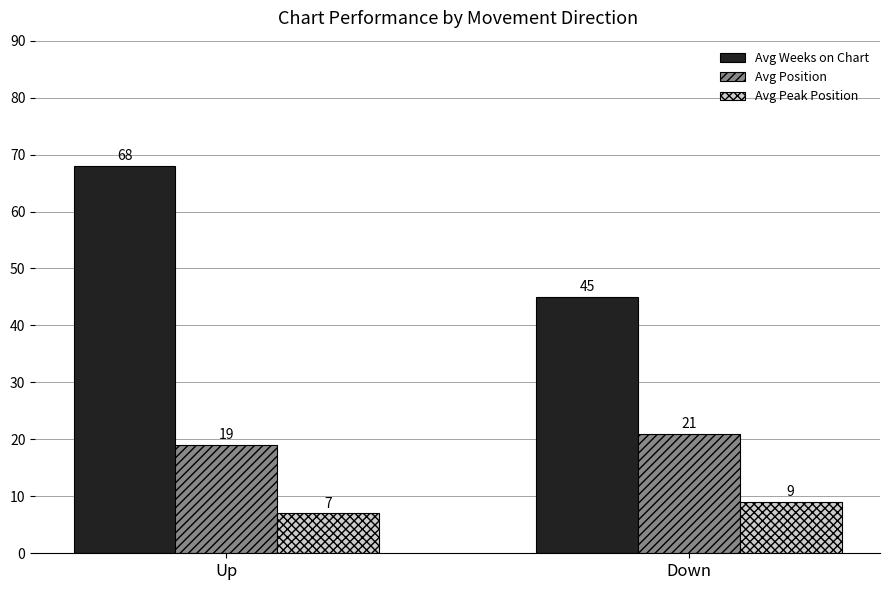

What is the label of the 2nd bar from the right?

Up